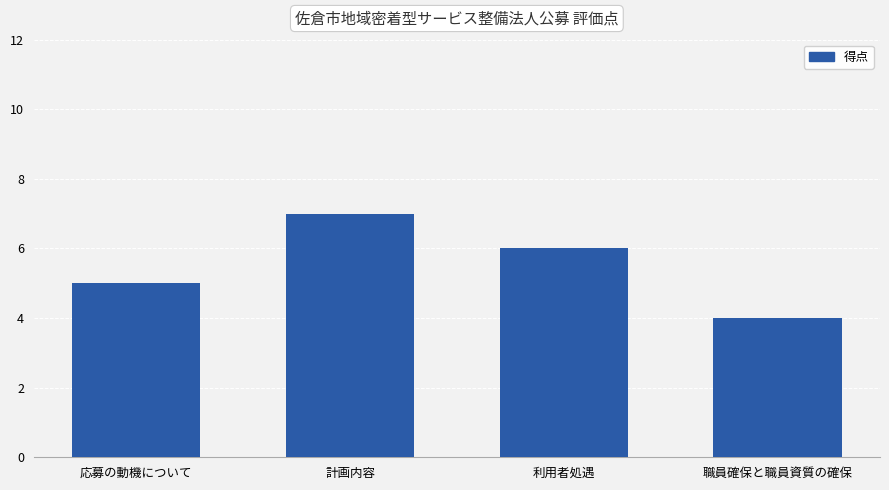

What is the sum of the values at 計画内容 and 応募の動機について?

12